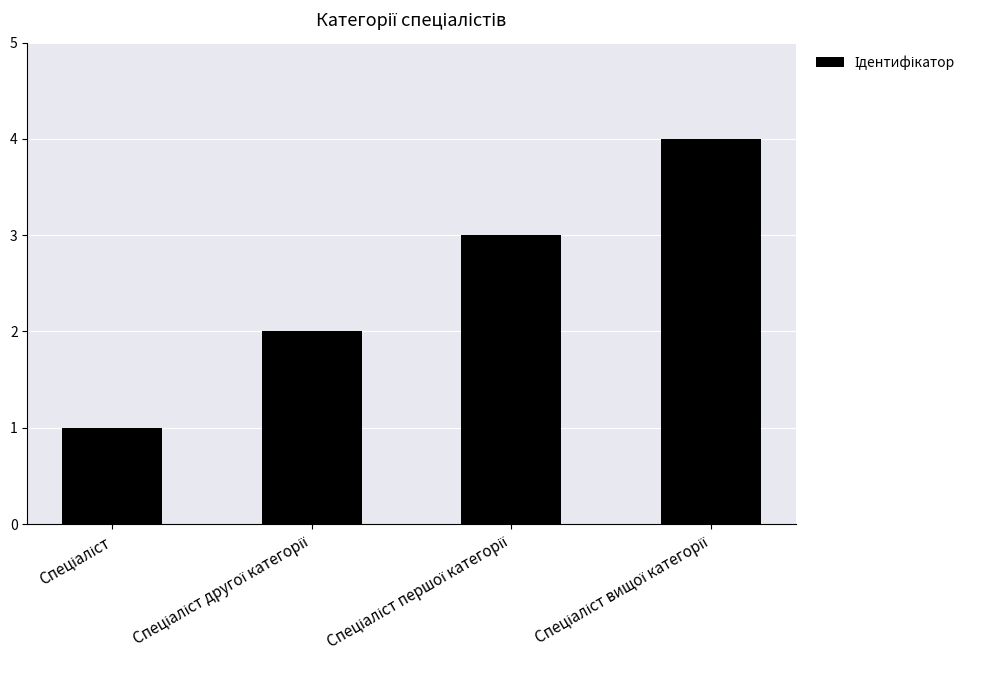

What is the difference between the maximum and minimum values?

3